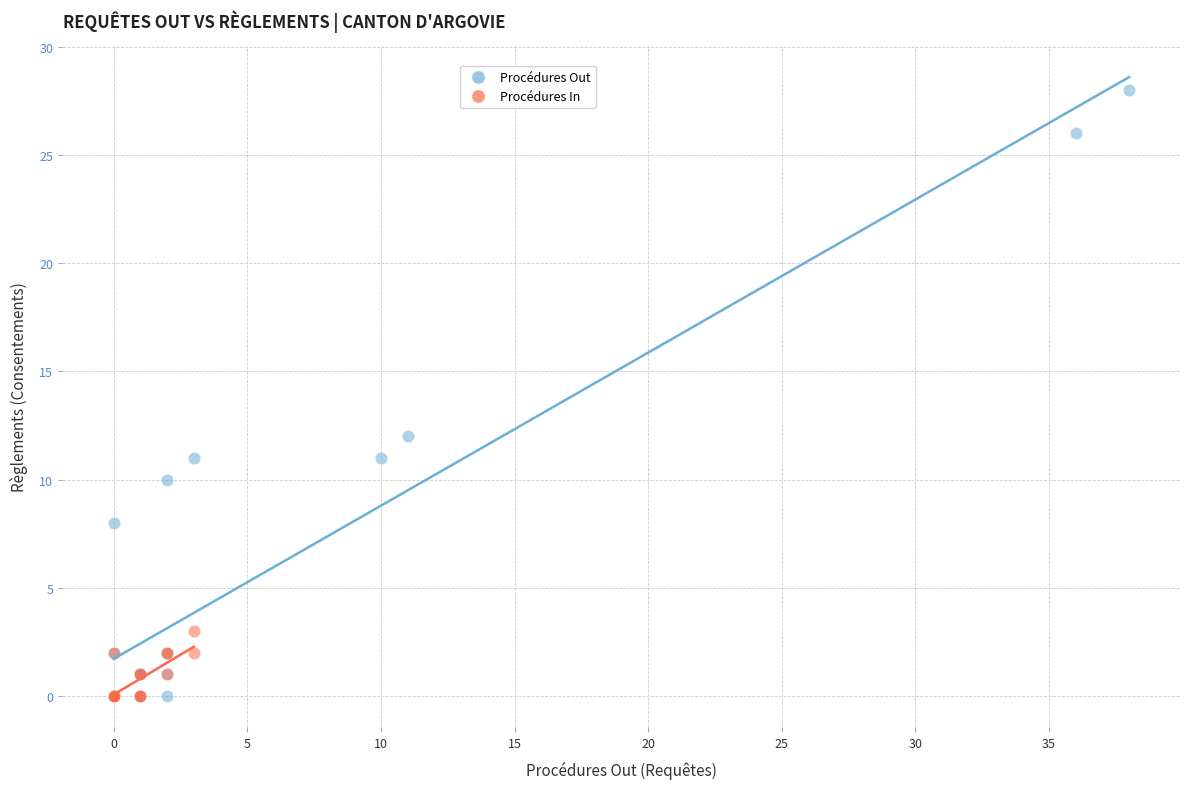

Which series reaches the maximum Y coordinate?

Procédures Out